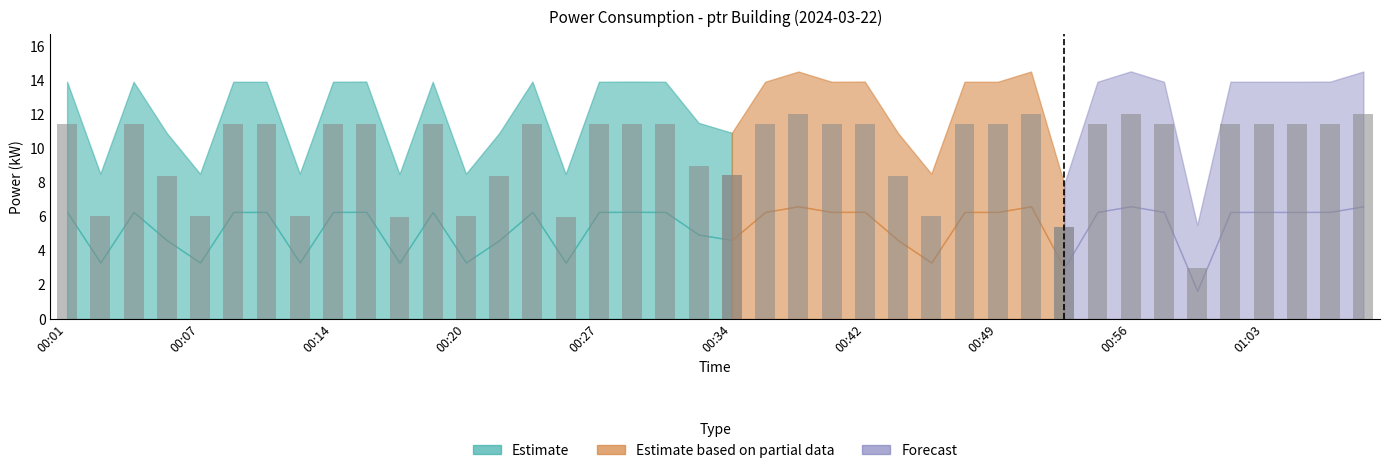

The value at 00:44 is 12.4. True or false?

False